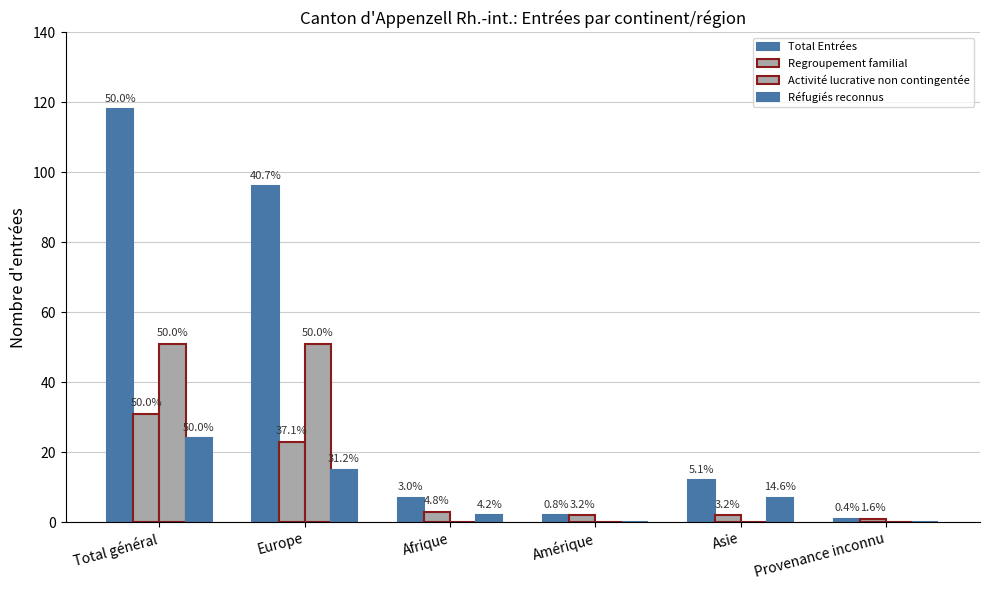

At which label is Regroupement familial closest to 16?

Europe